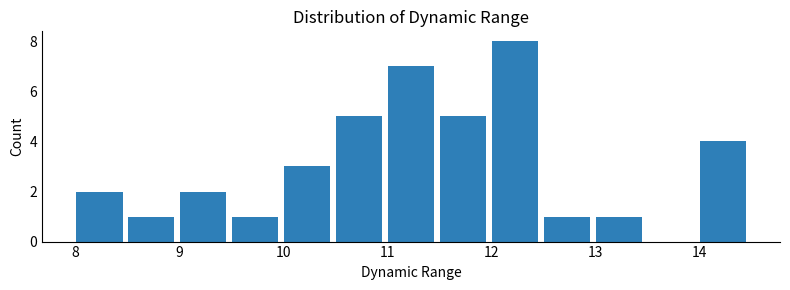

How tall is the bar that spans 10.5 to 11.0 on the x-axis? The values are not printed on the chart, so give them approximately, as read against the axis.

5